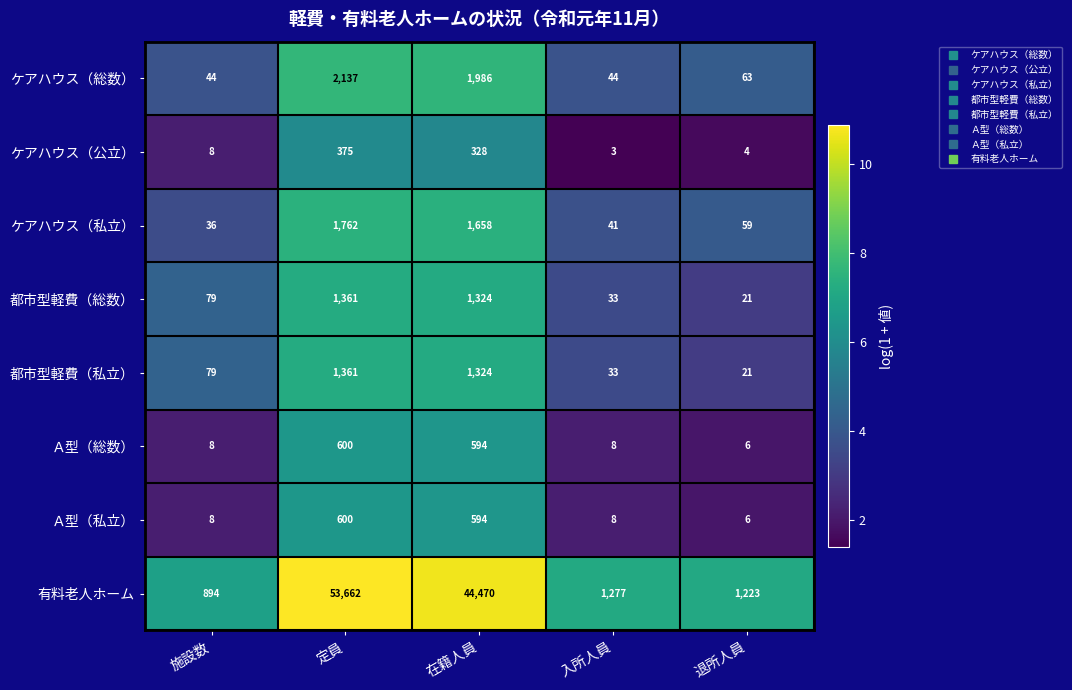

Read the Ａ型（総数） value at 退所人員, to the nearest 10.

10